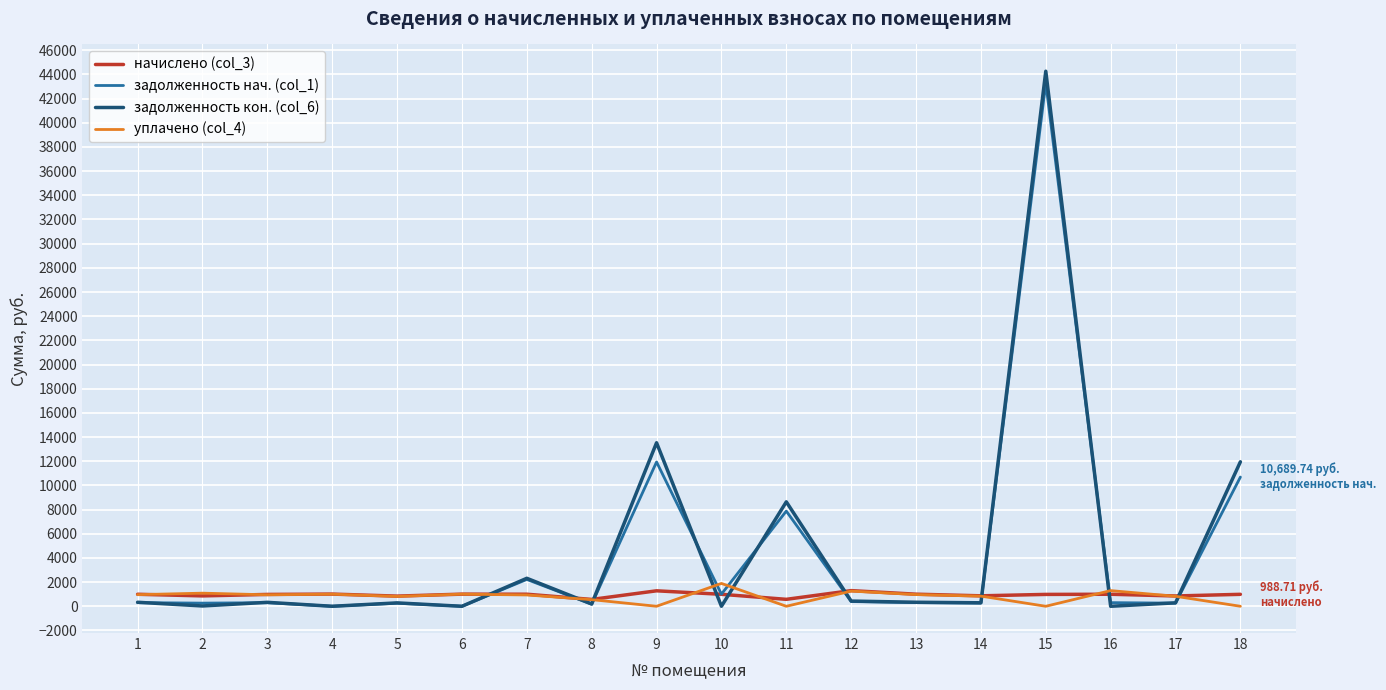

Is the value of уплачено (col_4) at 6 greater than the value of задолженность нач. (col_1) at 12?

Yes